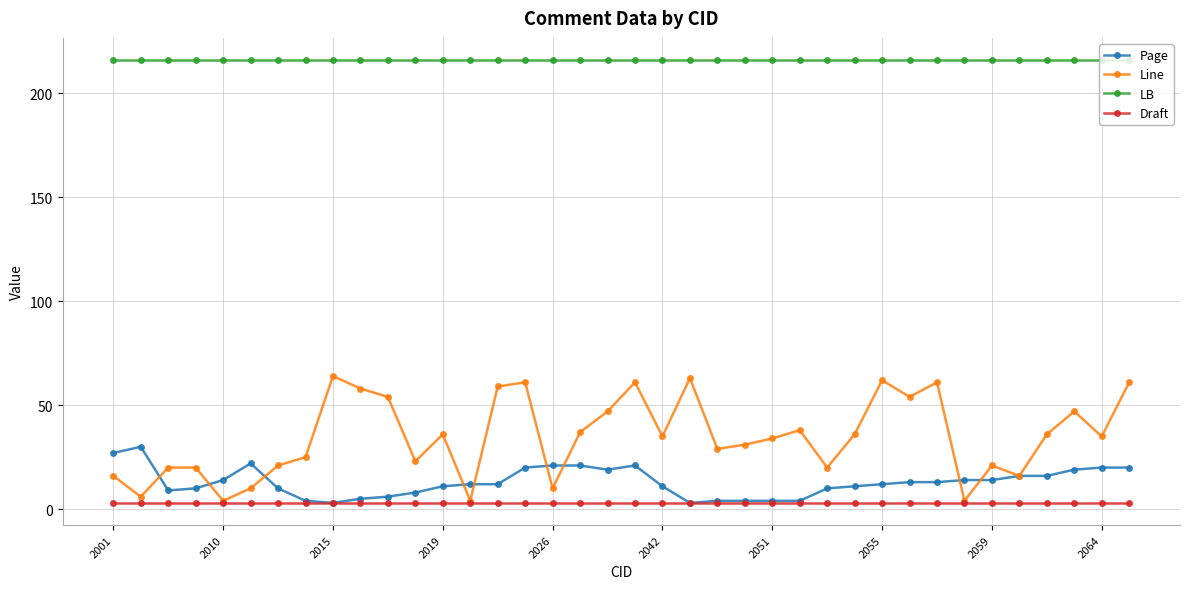

What is the difference between the second highest and minimum values in the Line series?

59